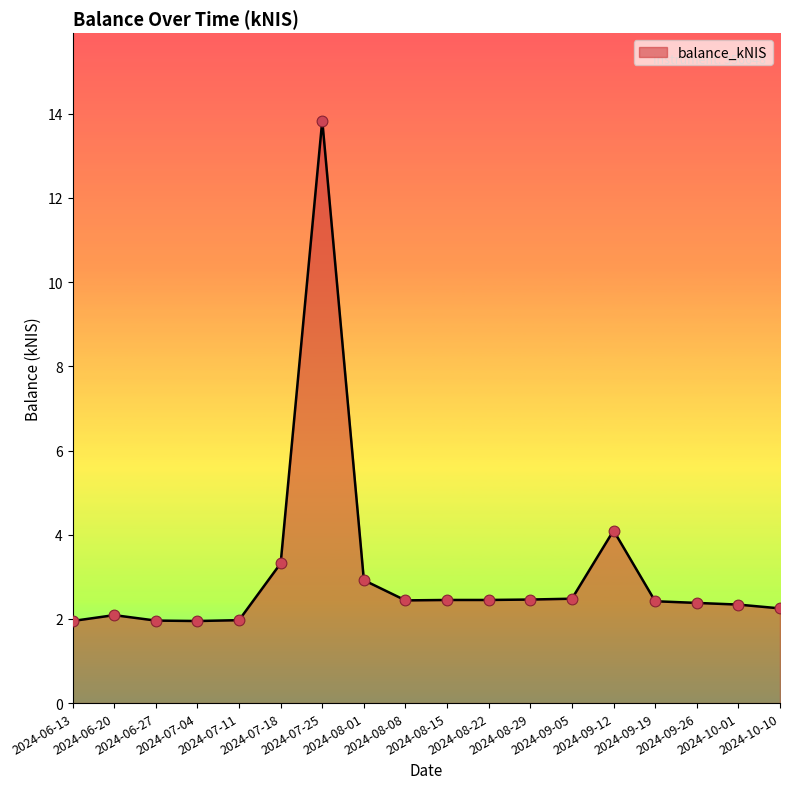

What is the change in value from 2024-07-04 to 2024-08-01?

+1.0